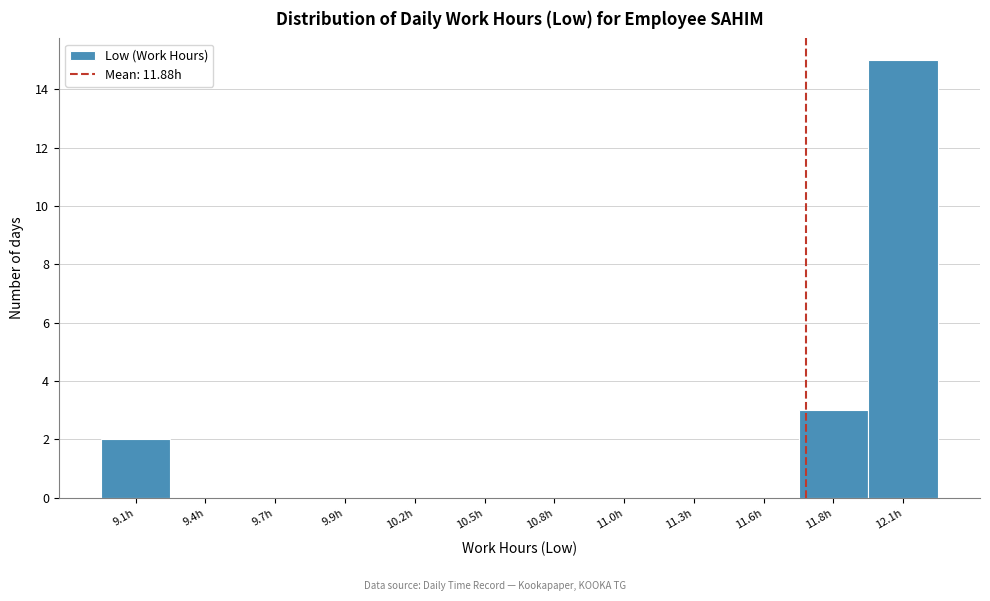

Approximately how many times larger is the value at 12.1h compared to 9.1h?

7.5